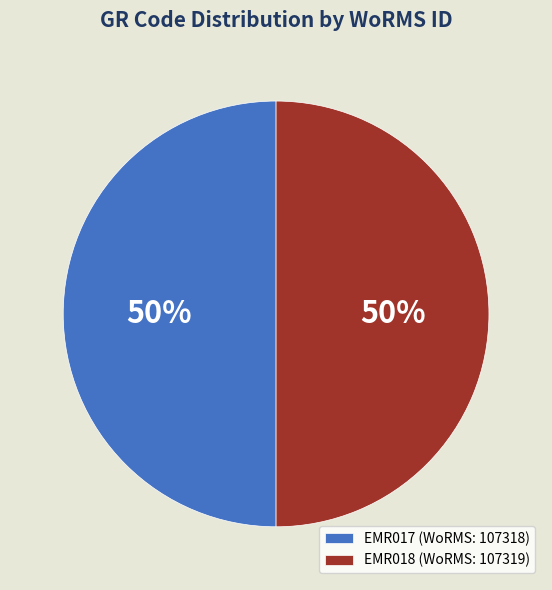

To the nearest percent, what is the combined percentage of EMR017 (WoRMS: 107318) and EMR018 (WoRMS: 107319)?

100%